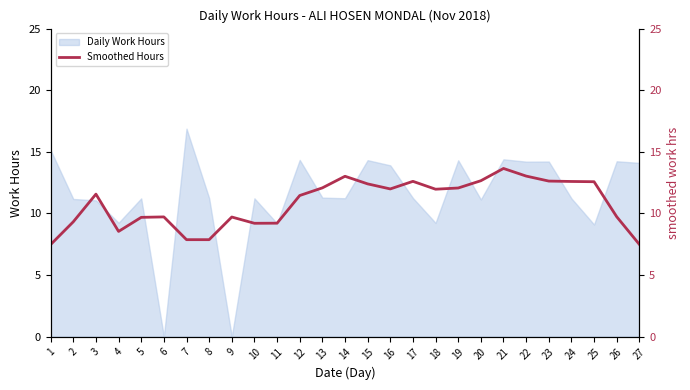

Approximately how many times larger is the value at 26 compared to 15?

0.8